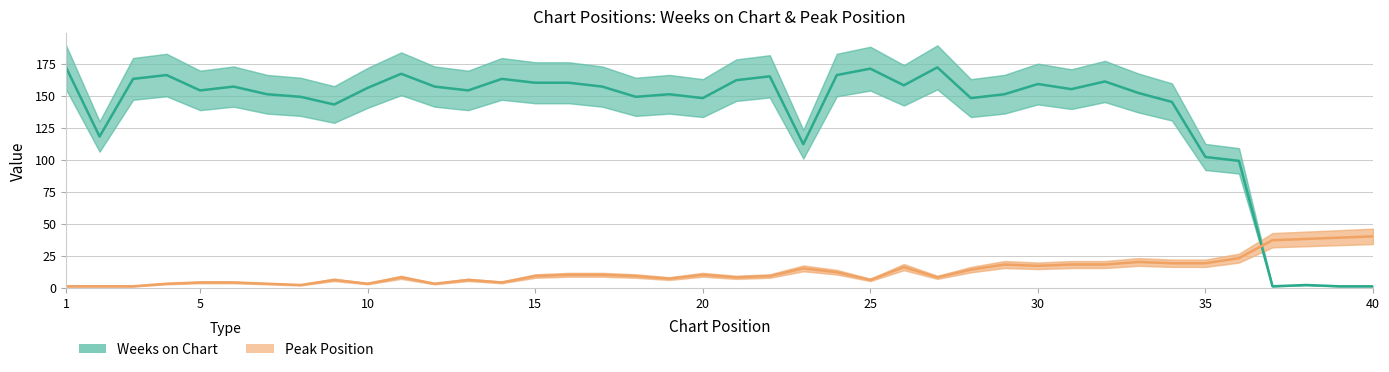

At which category does Weeks on Chart reach its first local valley?

2